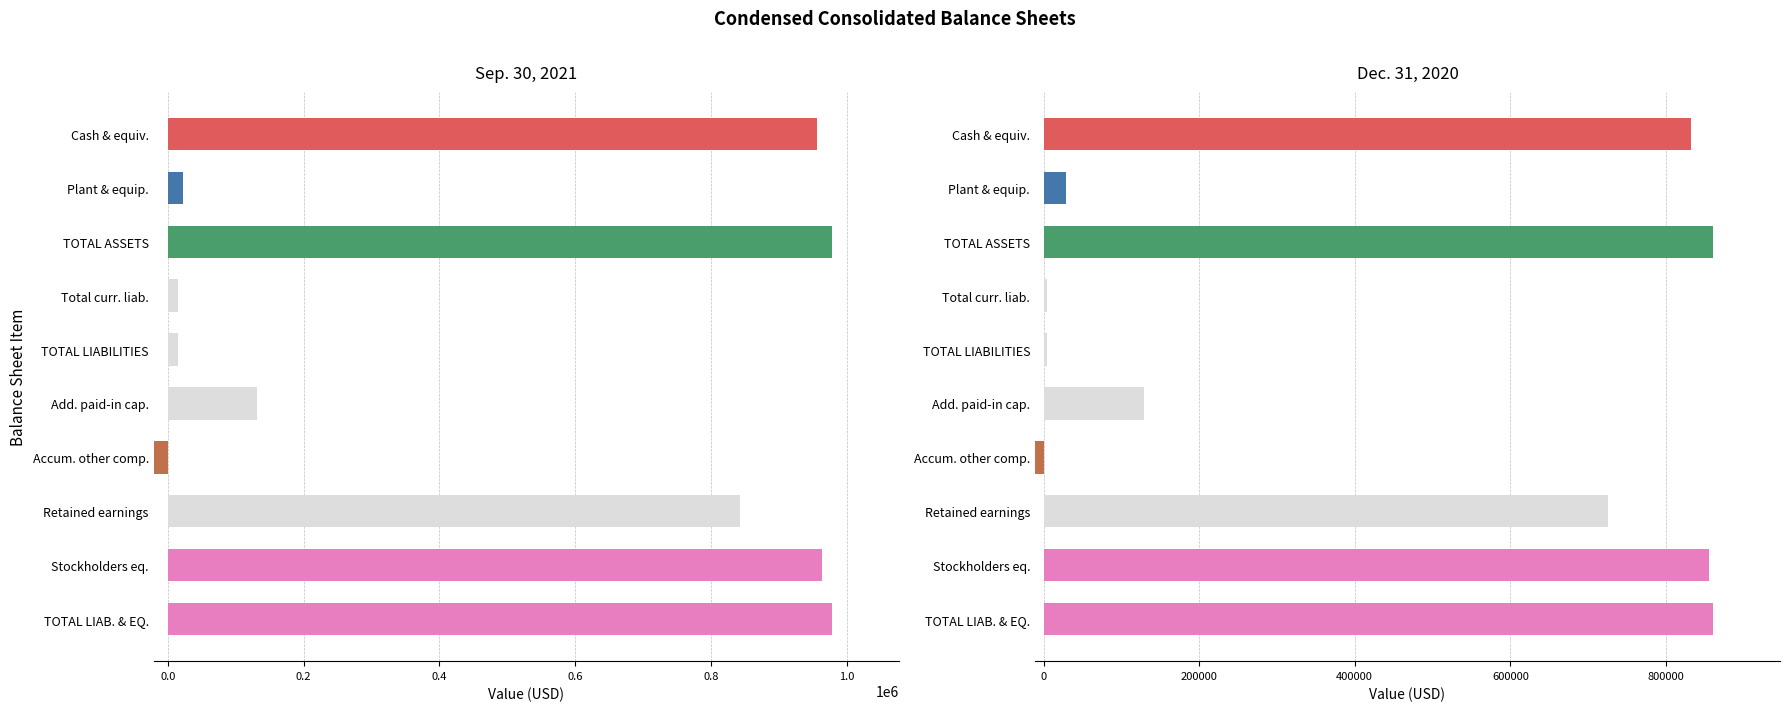

How many groups of bars are there?

10